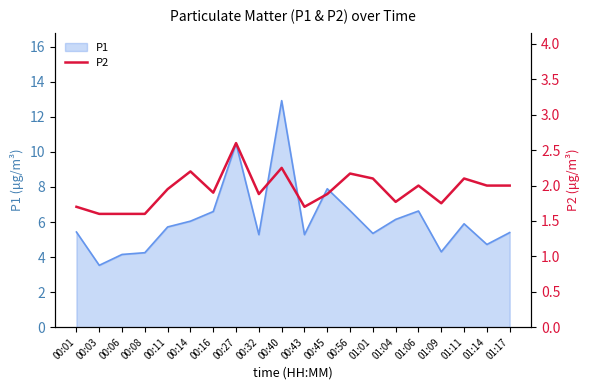

Reading left to right, list all the values displayed in this chart.

1.7	1.6	1.6	1.6	1.9	2.2	1.9	2.6	1.9	2.2	1.7	1.9	2.2	2.1	1.8	2.0	1.8	2.1	2.0	2.0